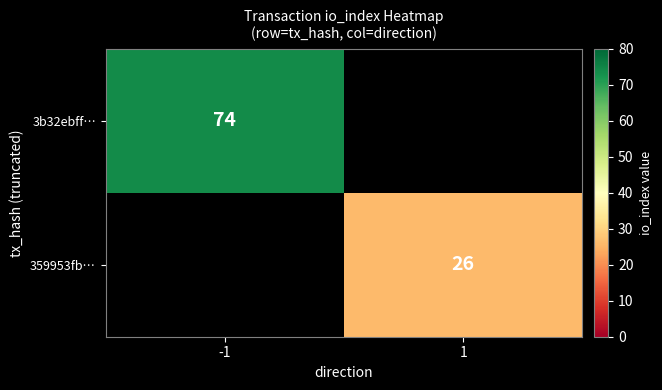

At how many categories does at least one series exceed 60?

1